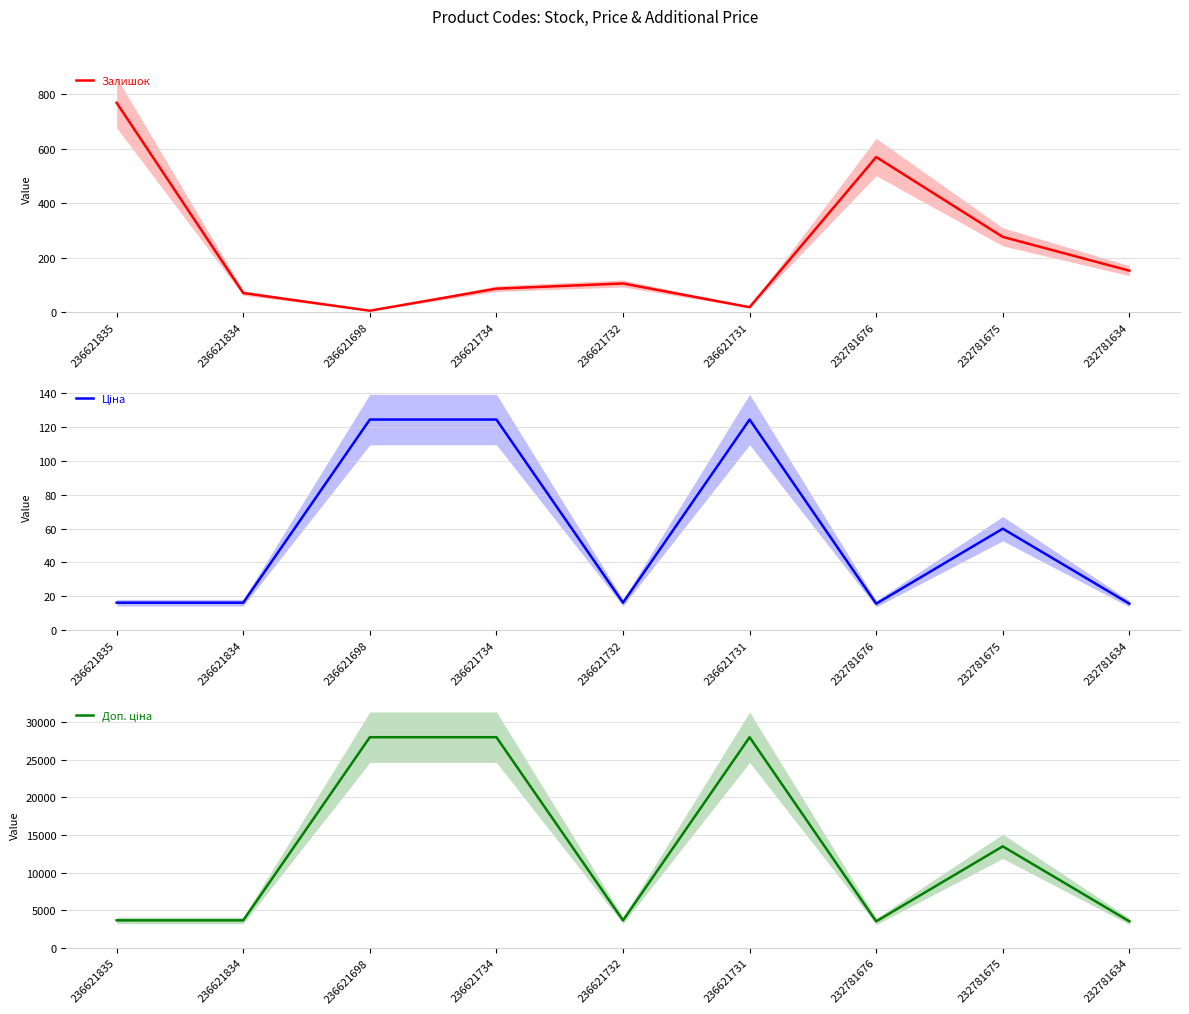

Reading right to left, what are all the values shown in this chart?

Залишок: 232781634=153.0	232781675=277.0	232781676=570.0	236621731=19.0	236621732=106.0	236621734=87.0	236621698=6.0	236621834=71.0	236621835=769.0
Ціна: 232781634=15.6	232781675=60.0	232781676=15.6	236621731=124.6	236621732=16.2	236621734=124.6	236621698=124.6	236621834=16.2	236621835=16.2
Доп. ціна: 232781634=3508.0	232781675=13493.2	232781676=3508.0	236621731=28026.0	236621732=3643.0	236621734=28026.0	236621698=28026.0	236621834=3643.0	236621835=3643.0